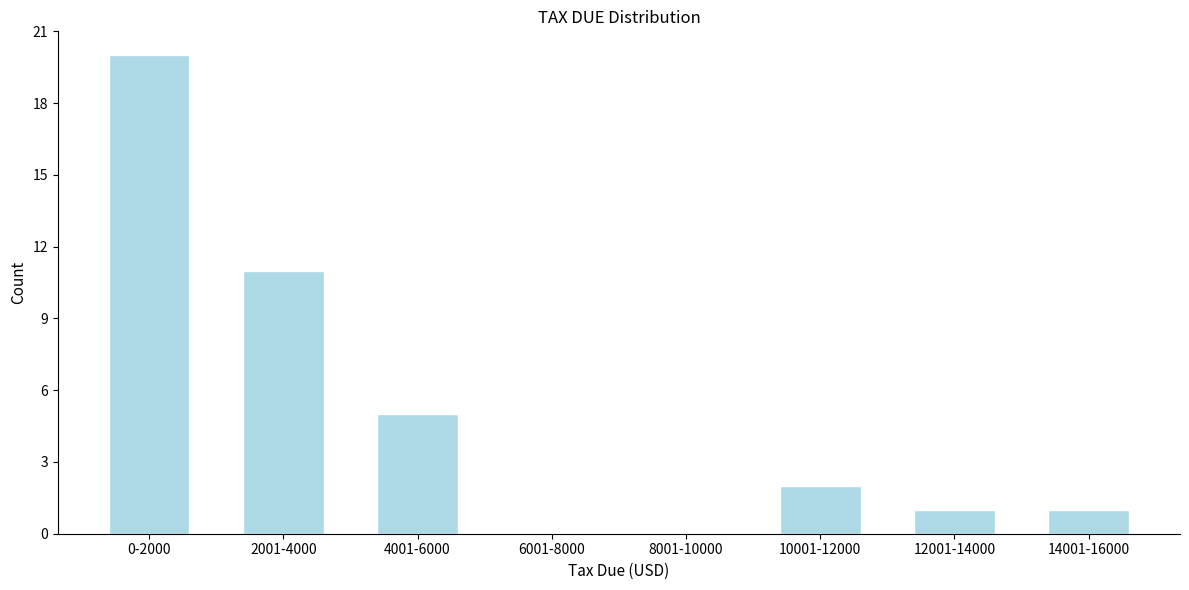

Reading left to right, what are all the values shown in this chart?

0-2000=20	2001-4000=11	4001-6000=5	6001-8000=0	8001-10000=0	10001-12000=2	12001-14000=1	14001-16000=1